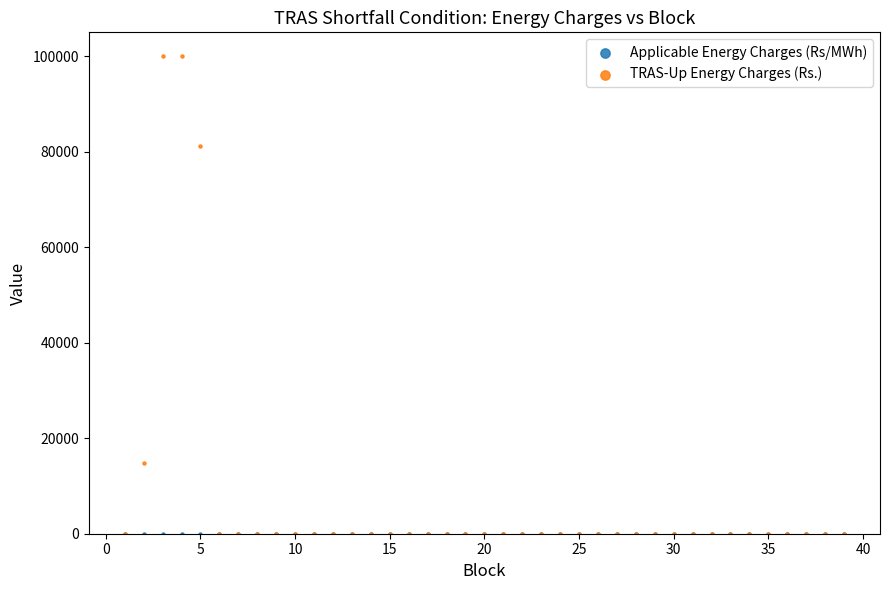

What are all the series names shown in the legend?

Applicable Energy Charges (Rs/MWh), TRAS-Up Energy Charges (Rs.)